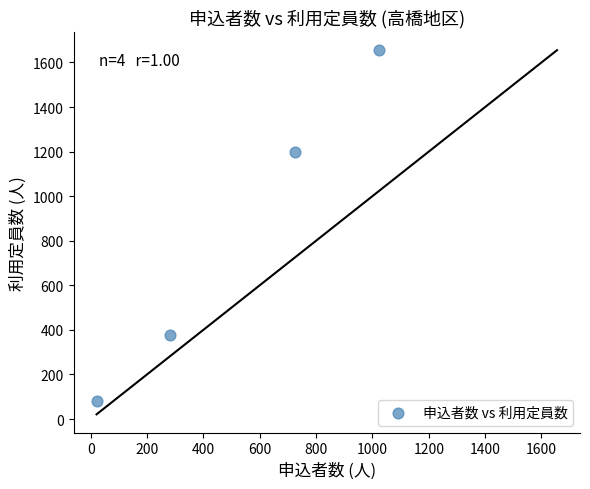

What is the average X value?

512